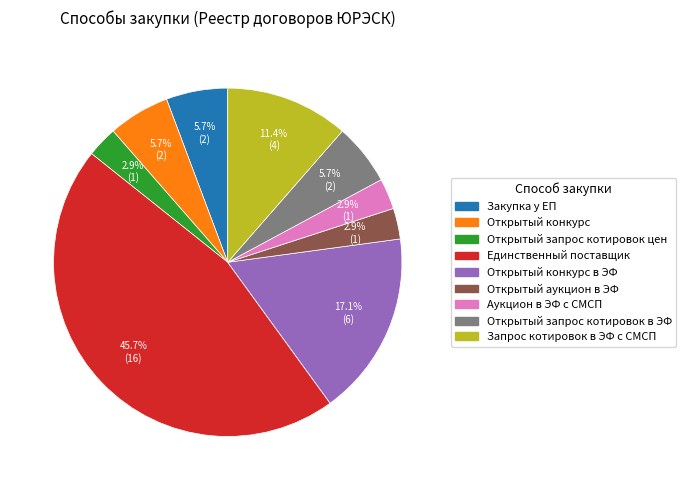

How much of the chart is everything except Открытый запрос котировок в ЭФ?

94.3%